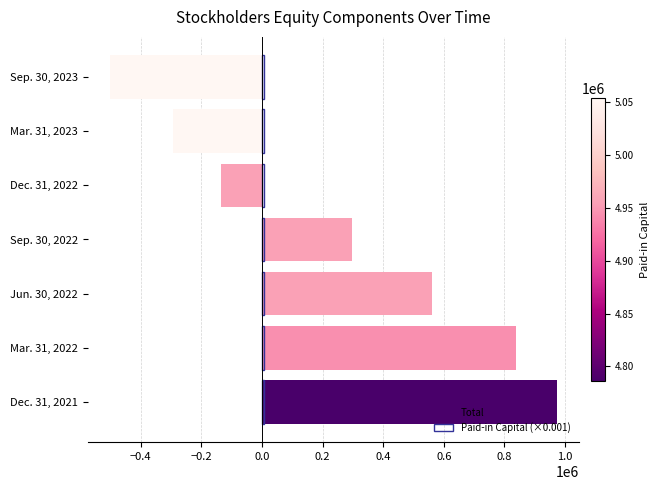

What is the lowest value of the Total series?

-501259.0